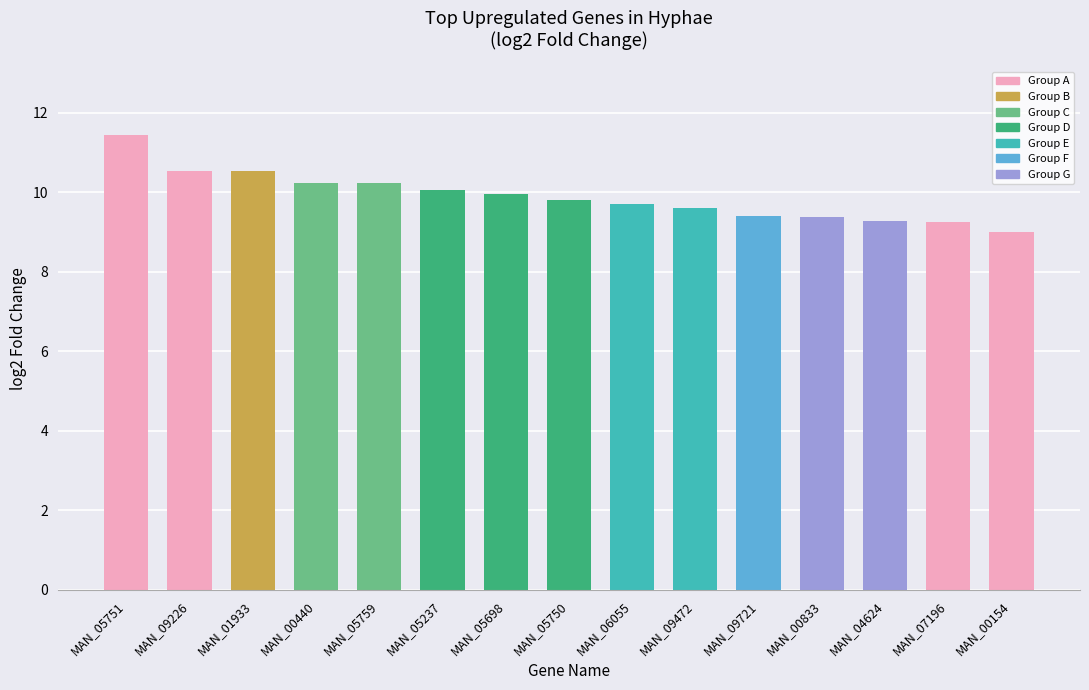

What is the sum of all values?

148.5